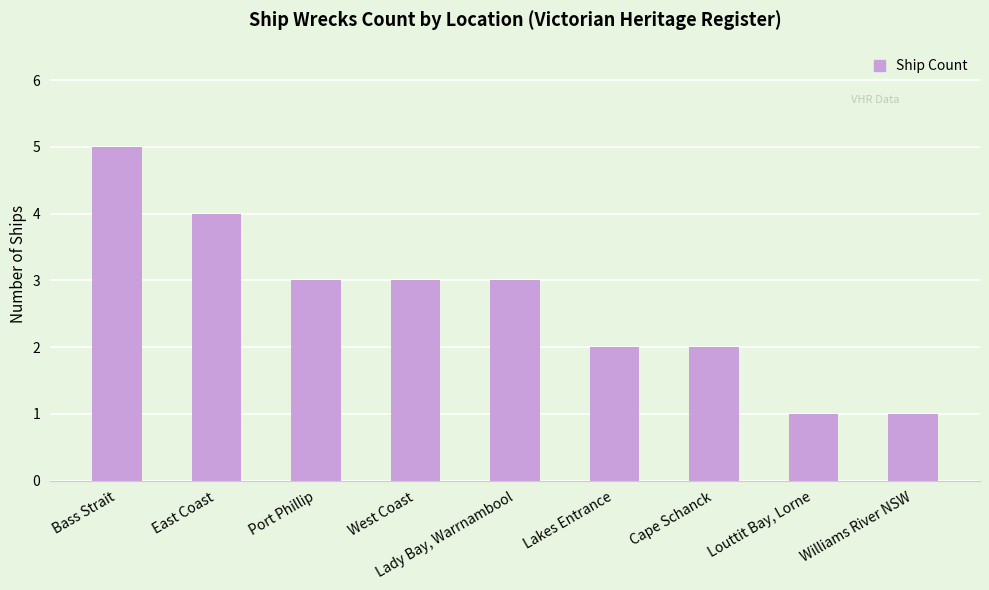

Reading left to right, transcribe all the data shown in this chart.

5	4	3	3	3	2	2	1	1